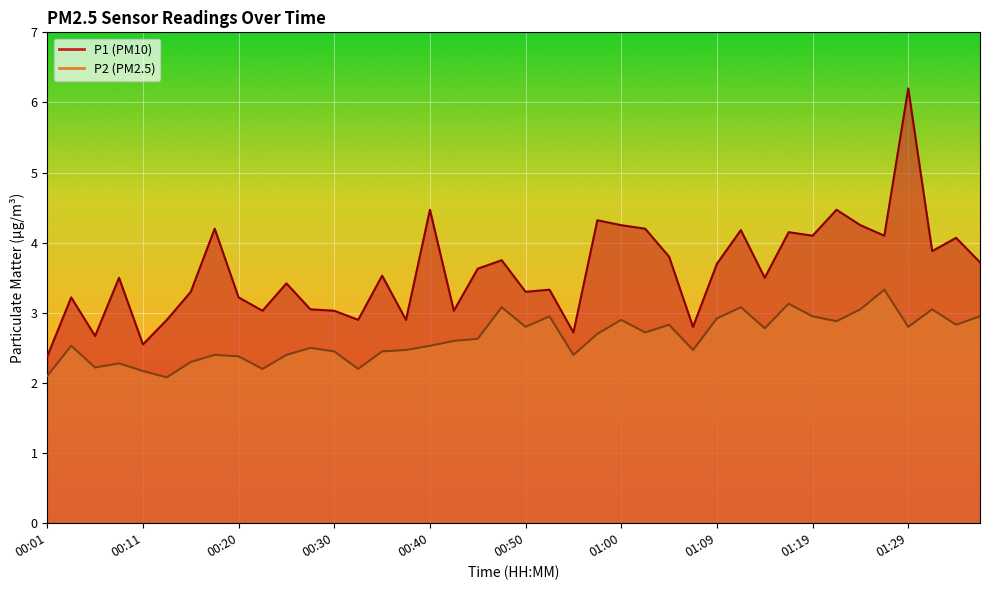

What are all the series names shown in the legend?

P1, P2